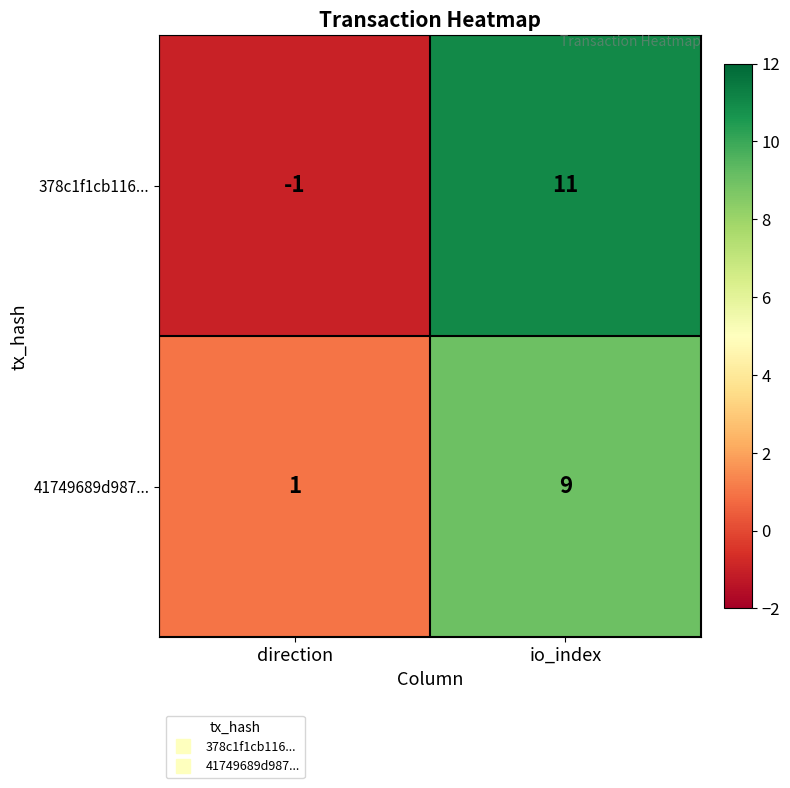

Reading right to left, list all the values displayed in this chart.

378c1f1cb116...: io_index=11	direction=-1
41749689d987...: io_index=9	direction=1